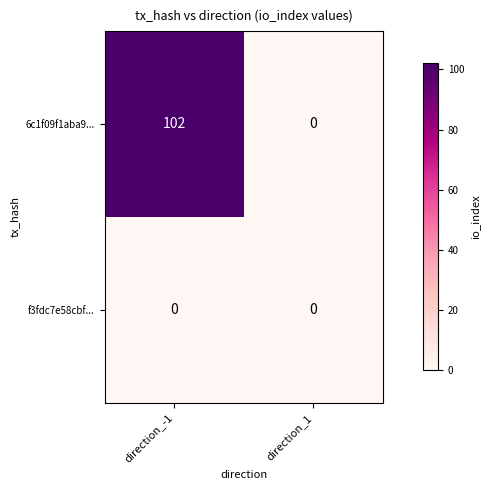

True or false: 6c1f09f1aba9... has a value of -70 at direction_1.

False